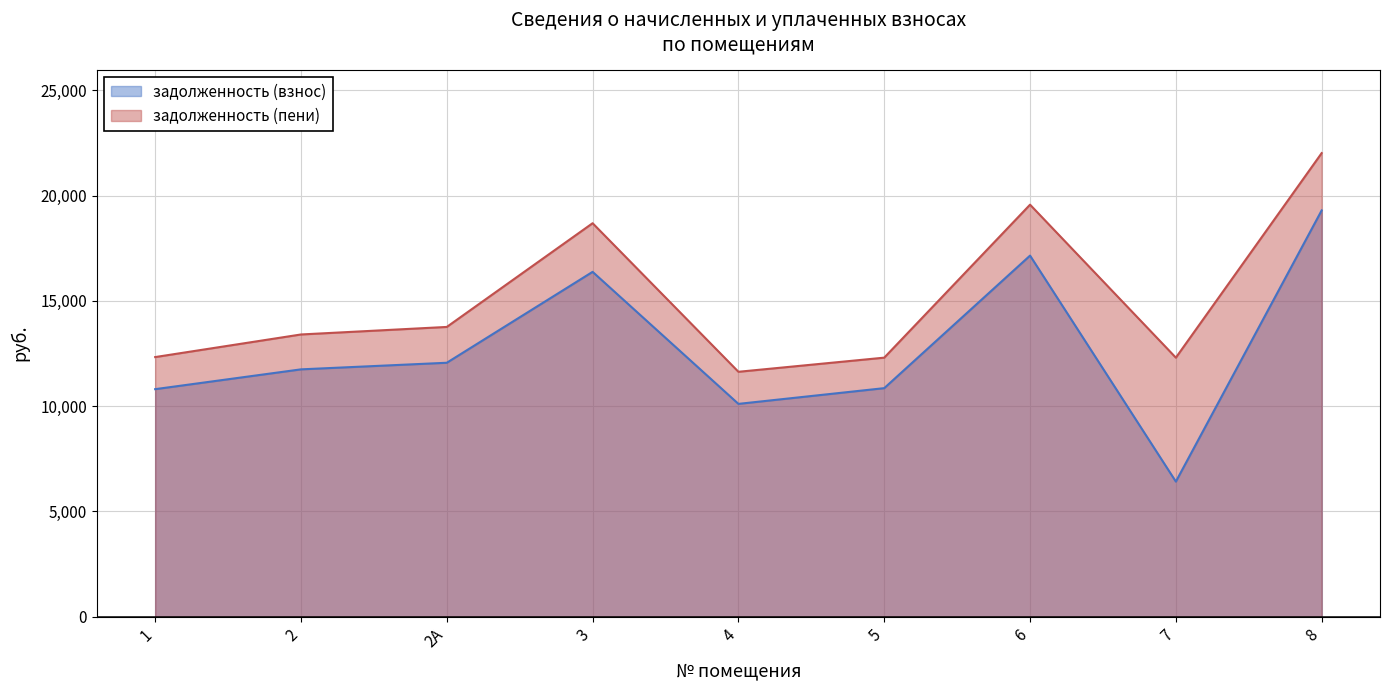

Which series has the widest spread of values?

задолженность (взнос)